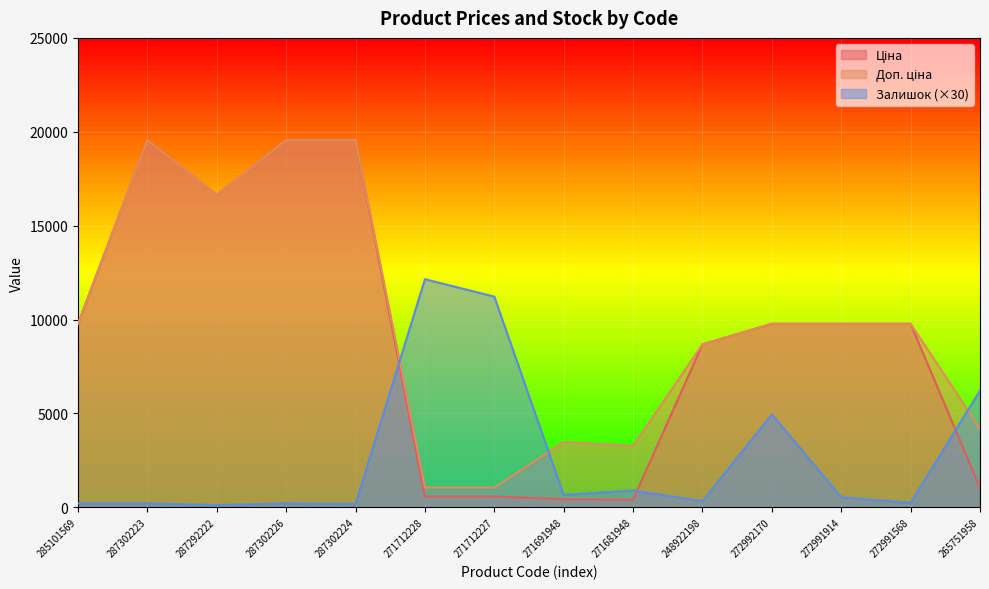

What is the lowest value of the Ціна series?

408.2